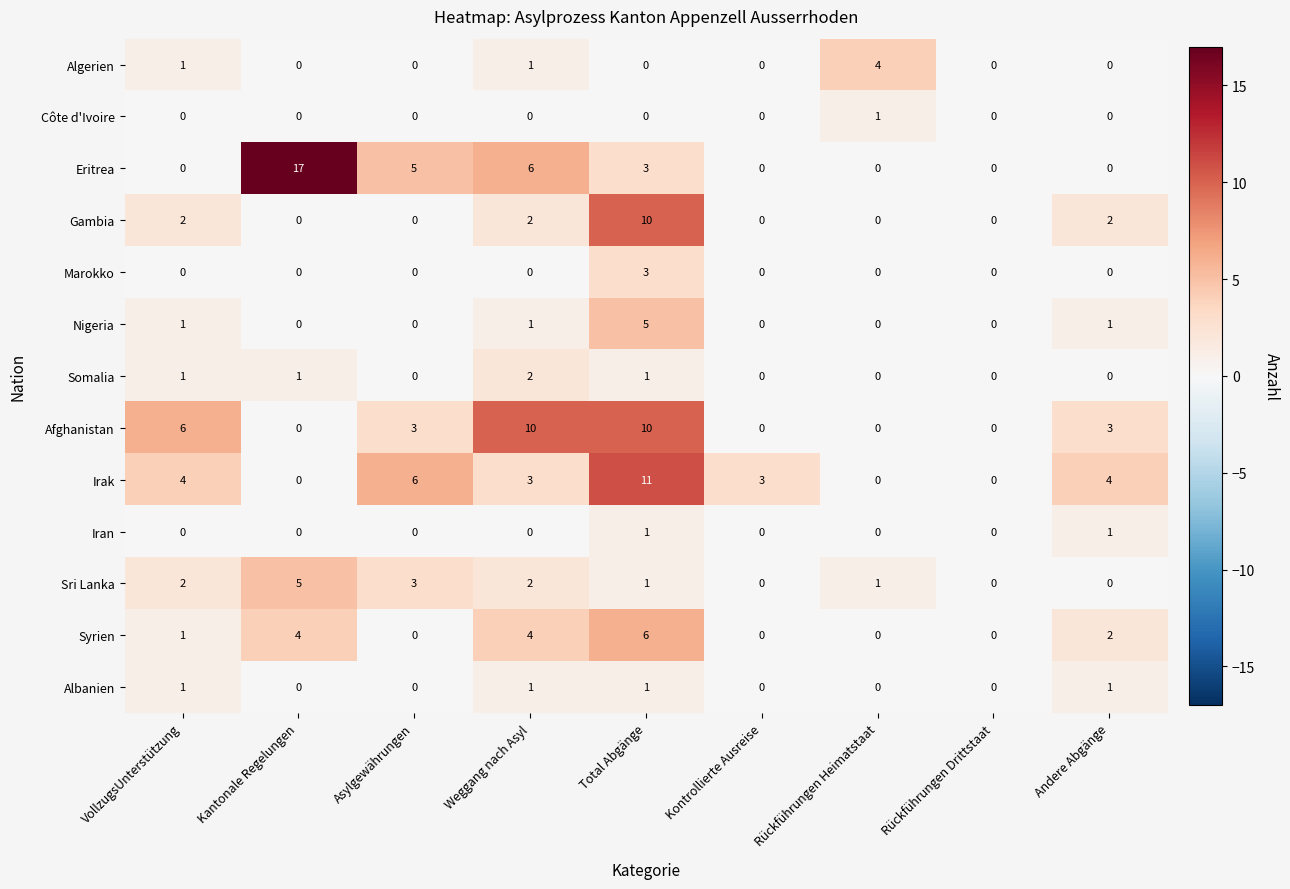

Is the value of Somalia at Total Abgänge greater than the value of Côte d'Ivoire at Weggang nach Asyl?

Yes